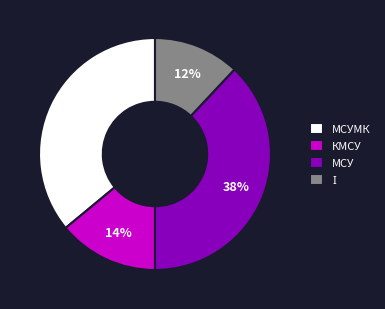

How many segments does this pie chart have?

4